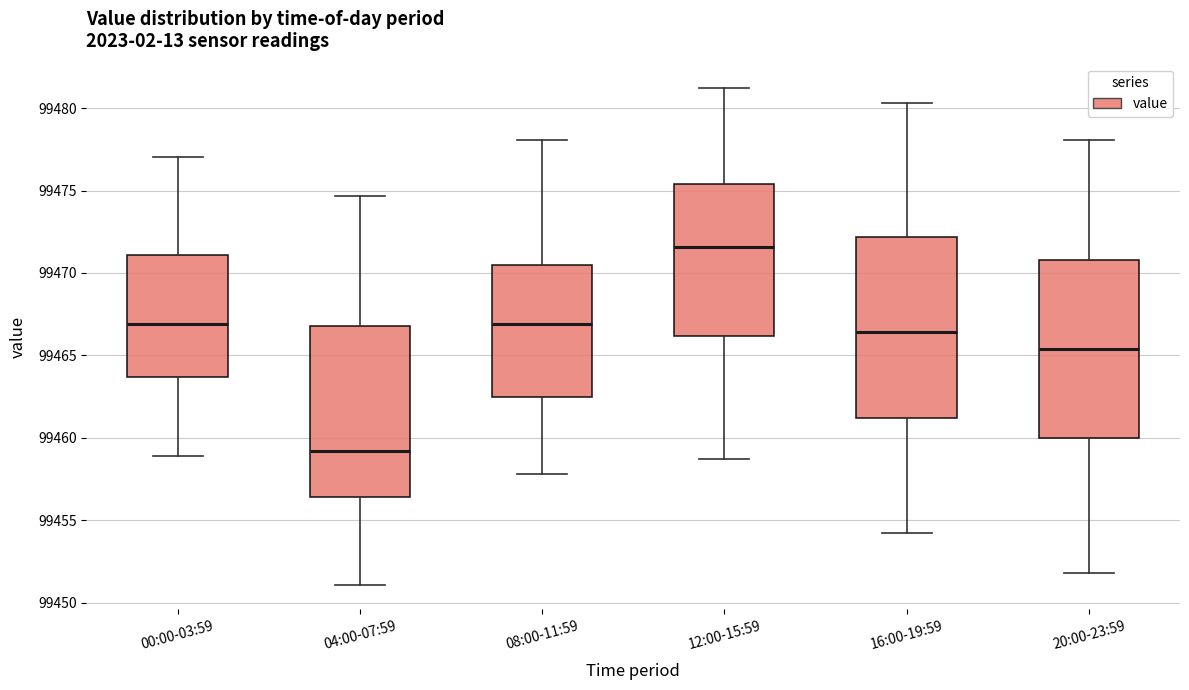

Reading left to right, read every box against the y-axis: the position of its median line, the range the box covers, and the ends of its whiskers. The values are not printed on the chart, so give them approximately, as read against the axis.

00:00-03:59: median 99467.0, box 99463.5 to 99471.0, whiskers 99459.0 to 99477.0
04:00-07:59: median 99459.0, box 99456.5 to 99467.0, whiskers 99451.0 to 99474.5
08:00-11:59: median 99467.0, box 99462.5 to 99470.5, whiskers 99458.0 to 99478.0
12:00-15:59: median 99471.5, box 99466.0 to 99475.5, whiskers 99458.5 to 99481.0
16:00-19:59: median 99466.5, box 99461.0 to 99472.0, whiskers 99454.0 to 99480.5
20:00-23:59: median 99465.5, box 99460.0 to 99471.0, whiskers 99452.0 to 99478.0